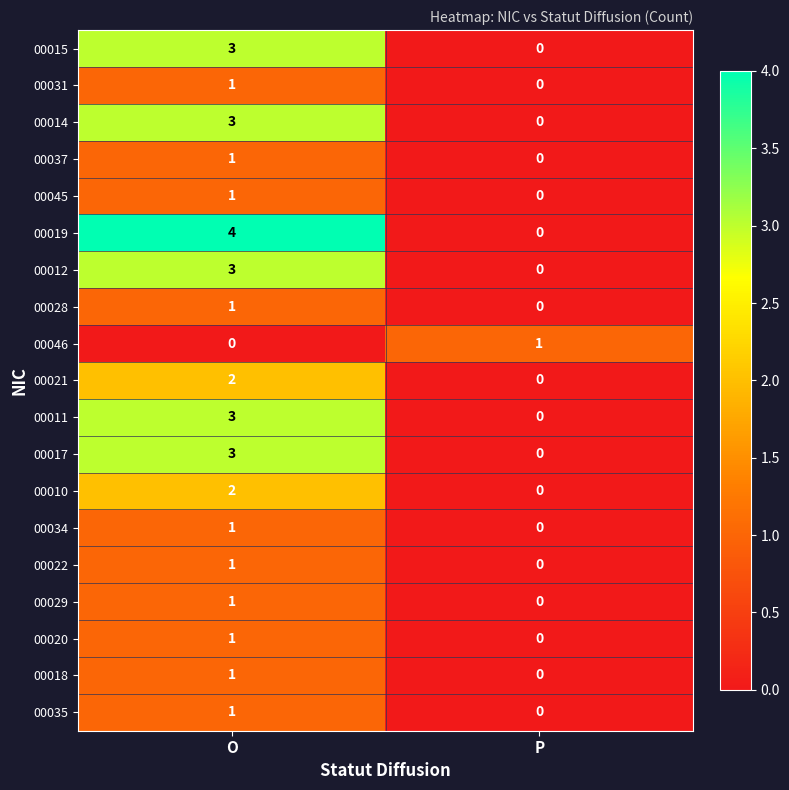

Between O and P, which series saw the biggest shift?

00019